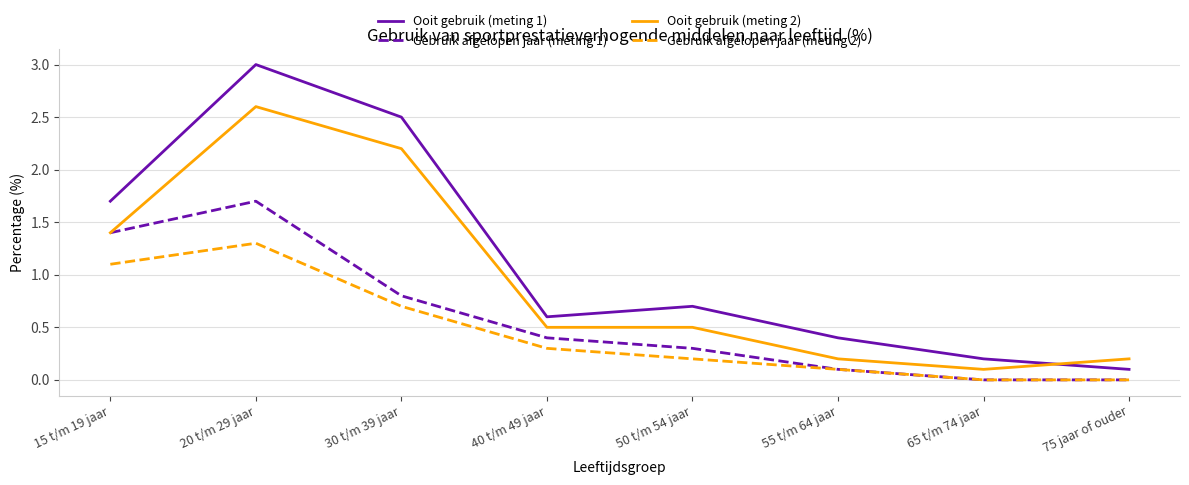

What is the sum of all Gebruik afgelopen jaar (meting 2) values?

3.7